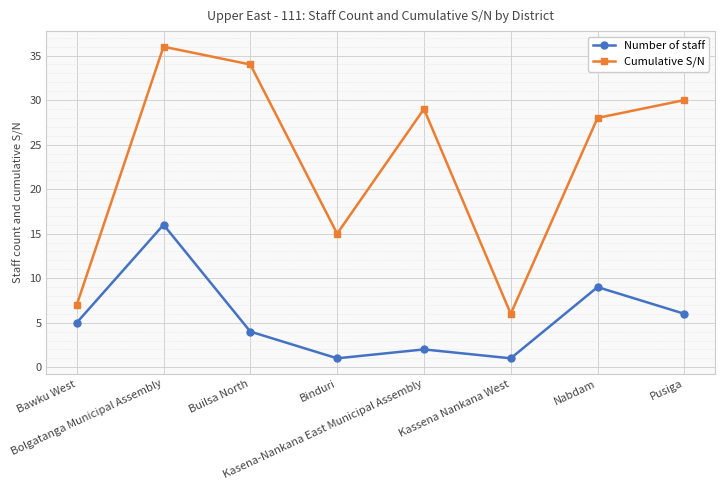

True or false: Number of staff and Cumulative S/N cross at least once.

False